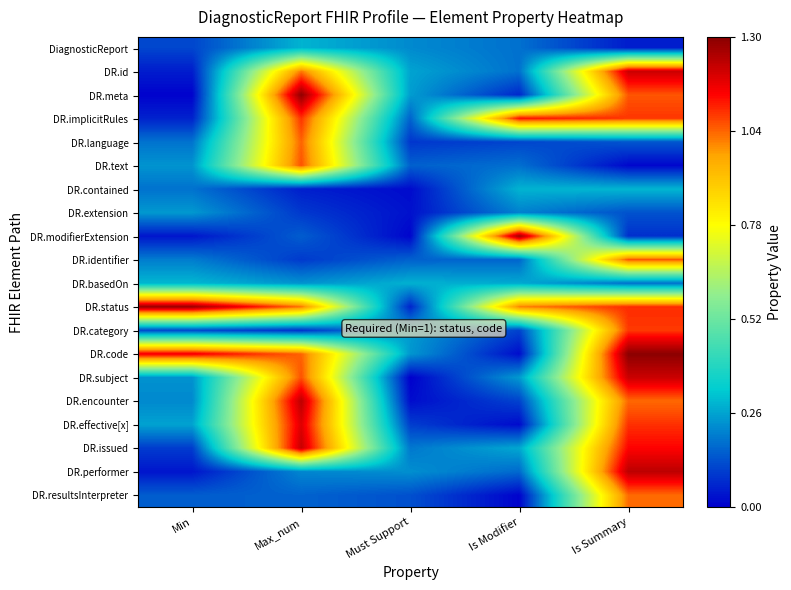

Which has a higher value, Is Summary or Max_num?

Max_num